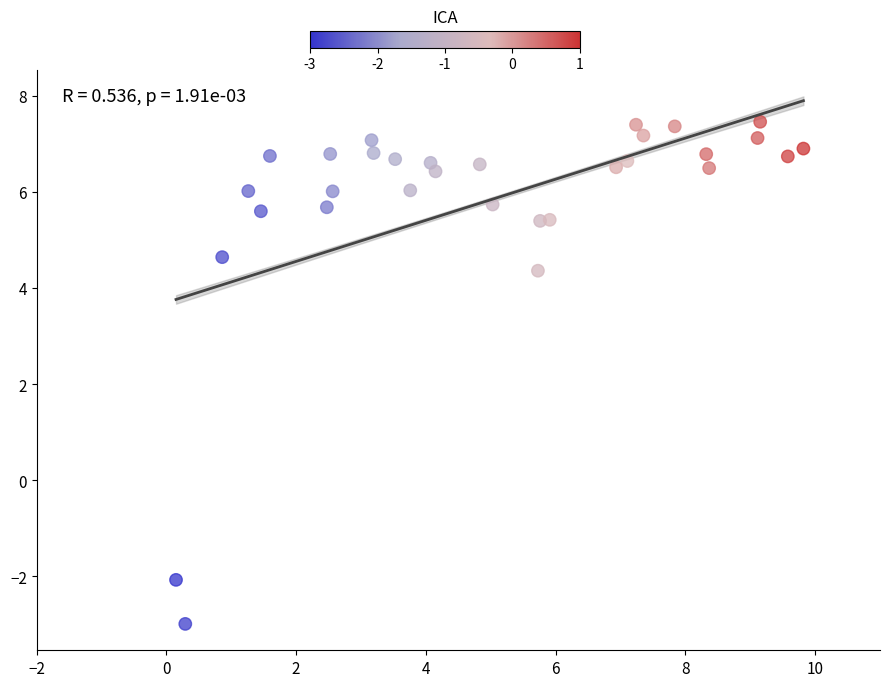

What is the range of X values (max minus min)?

9.7